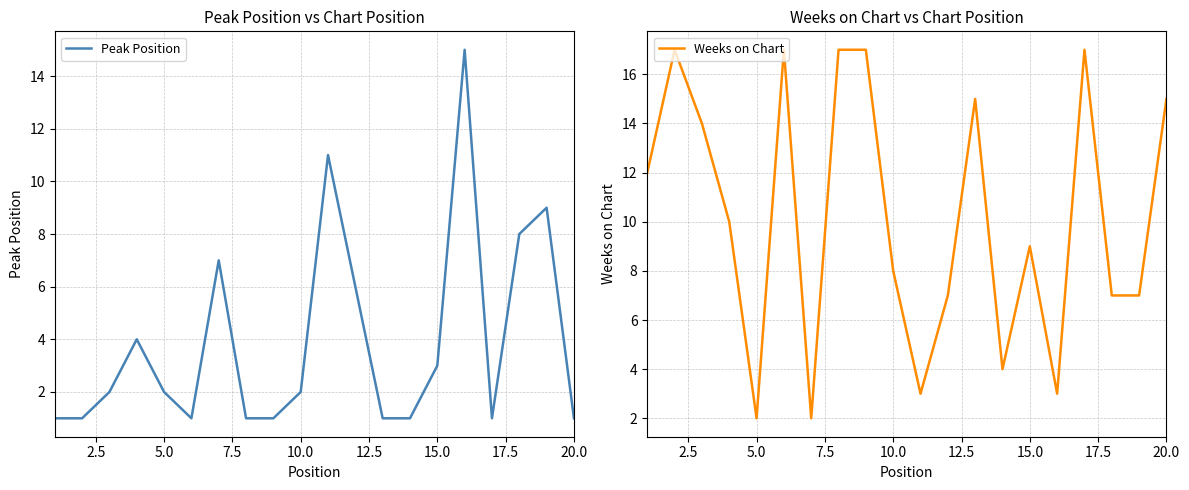

Which series has the largest total across all categories?

Weeks on Chart